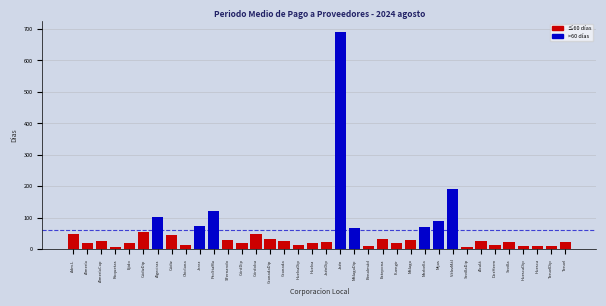

What is the greatest value displayed?

690.6